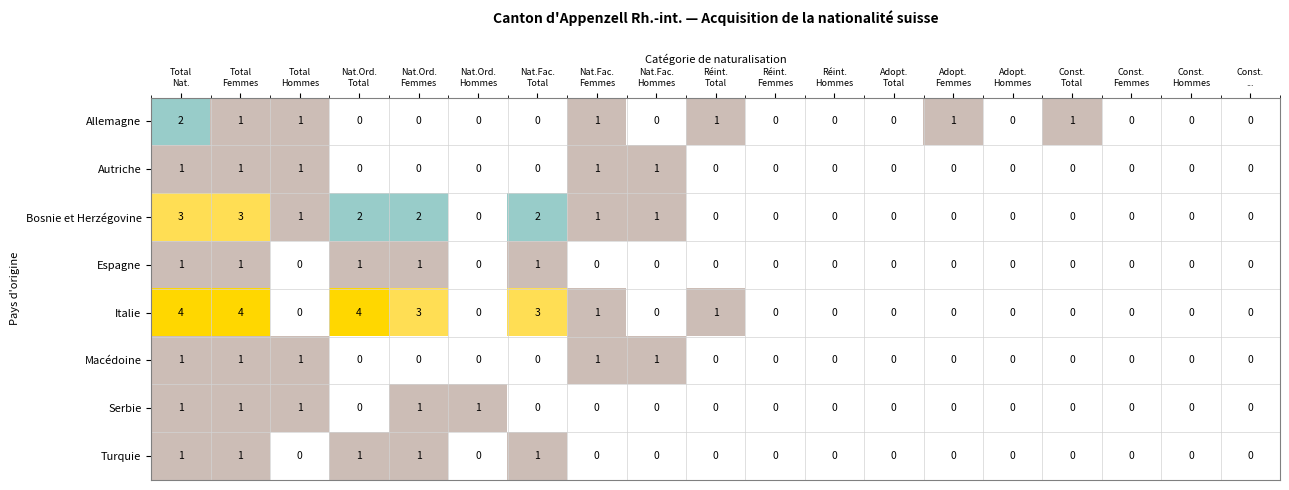

What is the sum of all Serbie values?

5